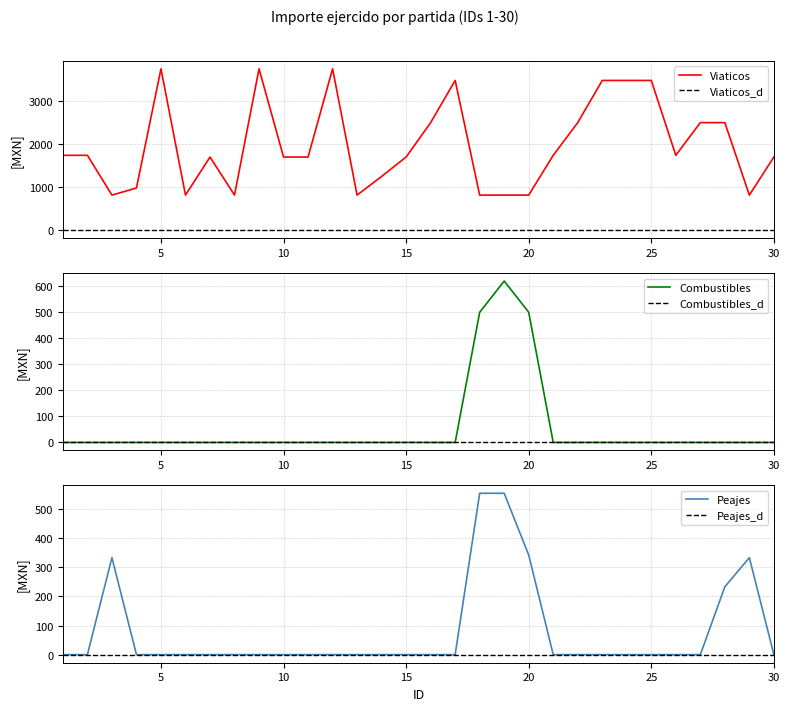

What is the spread (max minus min) of values at 30?

1700.0